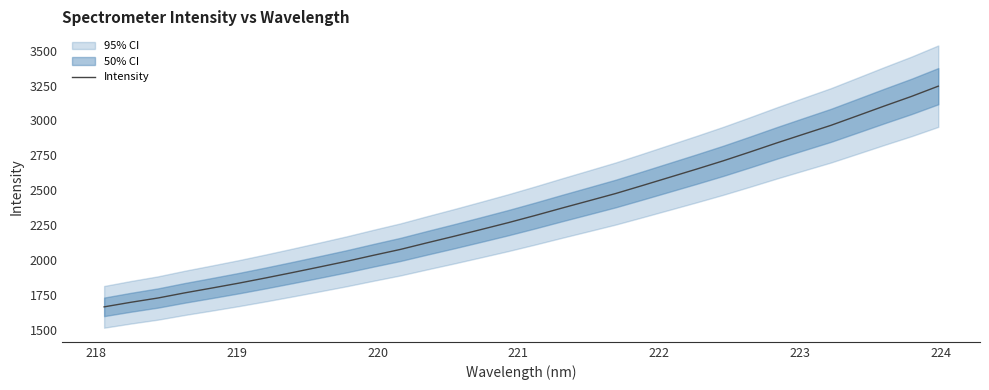

What is the maximum value for Intensity?

3246.2